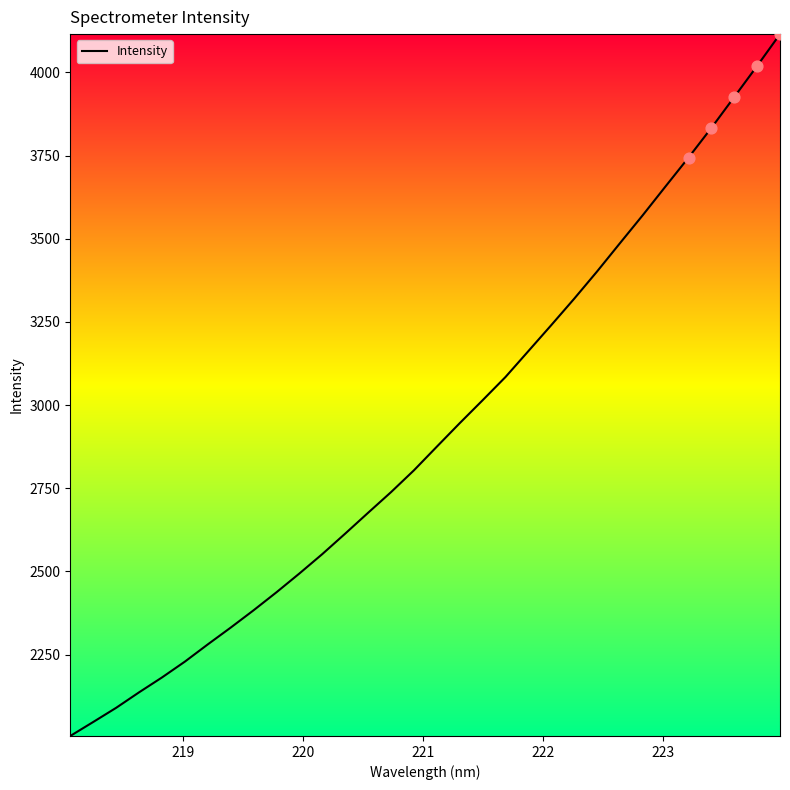

What is the minimum value shown in the chart?

2005.6